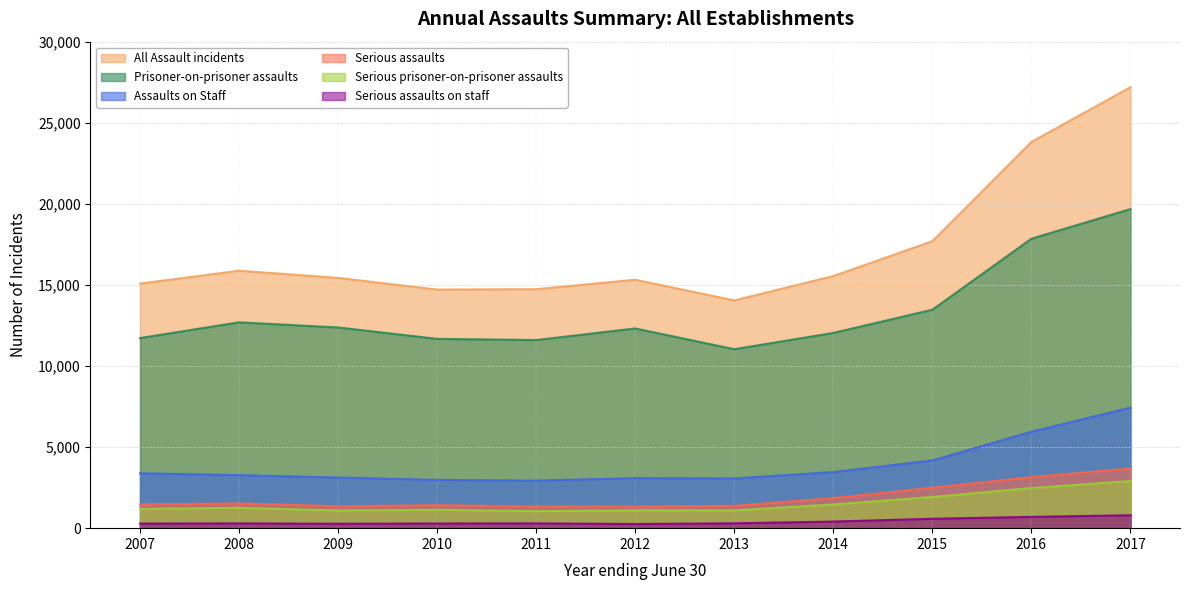

Reading right to left, list all the values displayed in this chart.

All Assault incidents: 27193	23819	17697	15548	14045	15319	14739	14713	15434	15877	15082
Prisoner-on-prisoner assaults: 19678	17850	13472	12039	11036	12315	11601	11673	12376	12693	11723
Assaults on Staff: 7437	5949	4177	3458	3065	3087	2933	2977	3121	3269	3386
Serious assaults: 3687	3146	2495	1854	1377	1338	1341	1414	1353	1523	1470
Serious prisoner-on-prisoner assaults: 2911	2476	1926	1463	1096	1098	1049	1134	1091	1254	1189
Serious assaults on staff: 798	697	579	408	300	257	296	290	273	295	283